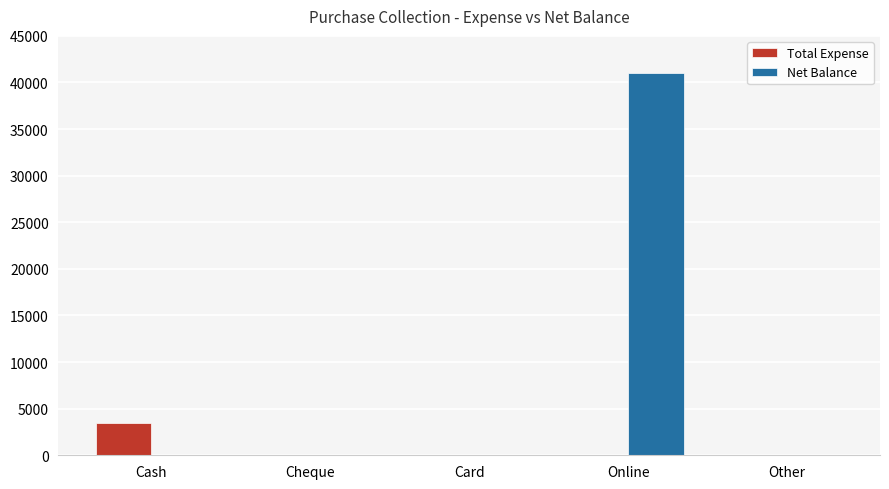

The value of Total Expense at Online is 0. True or false?

True